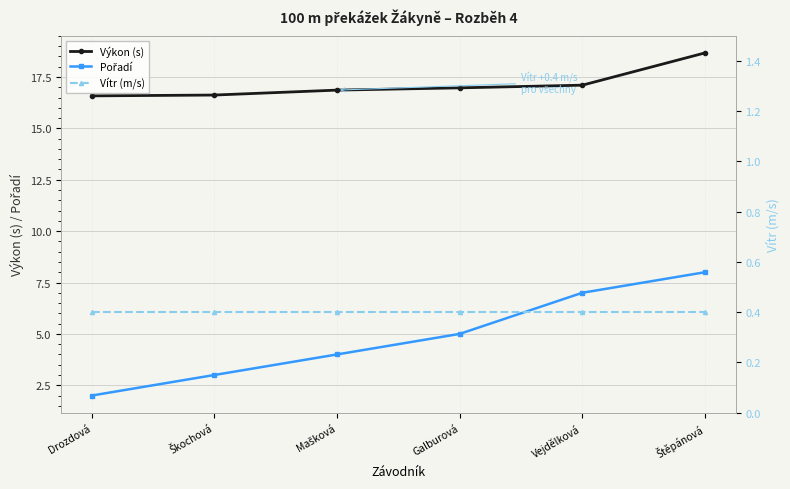

Between Drozdová and Mašková, which series saw the biggest shift?

Pořadí